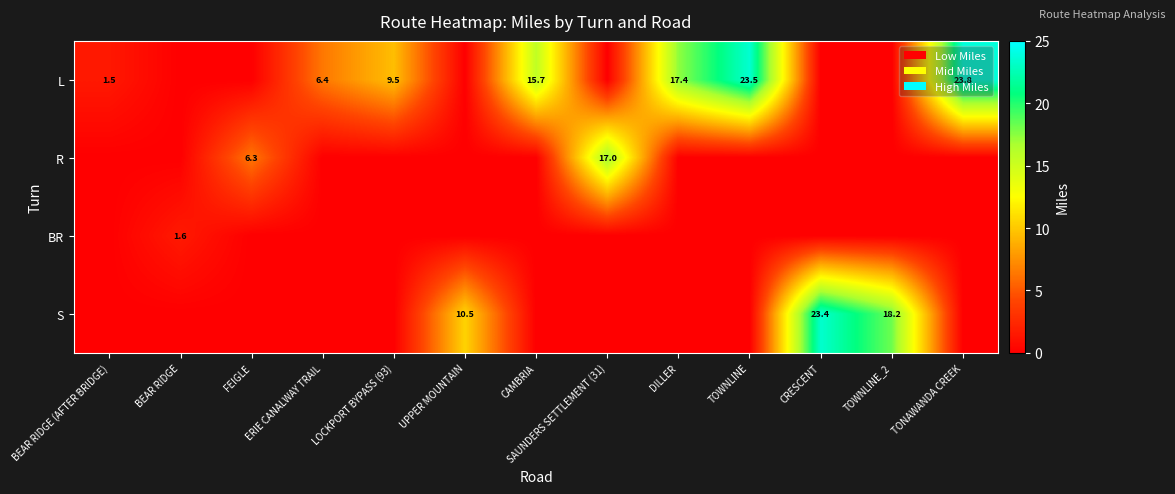

True or false: S has a value of 6.2 at UPPER MOUNTAIN.

False